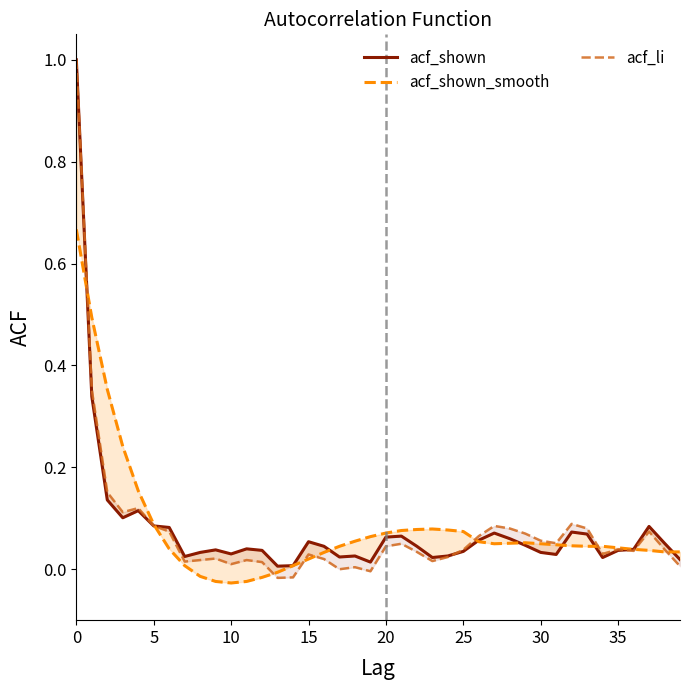

What is the label of the 25th point from the right?

15